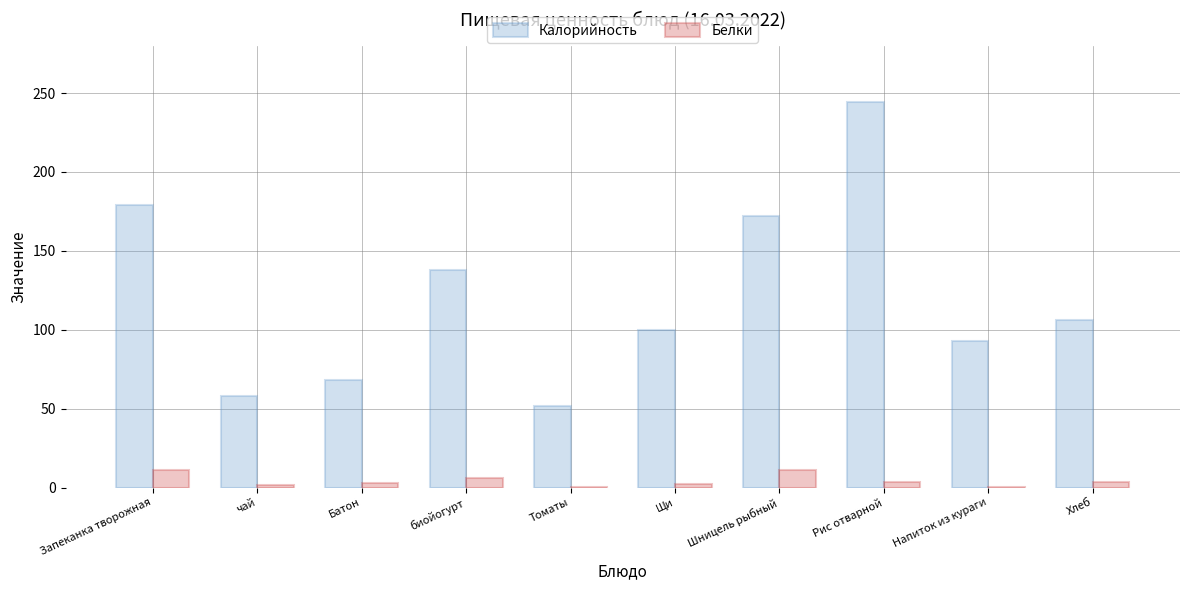

What is the average value of the Белки series?

4.4